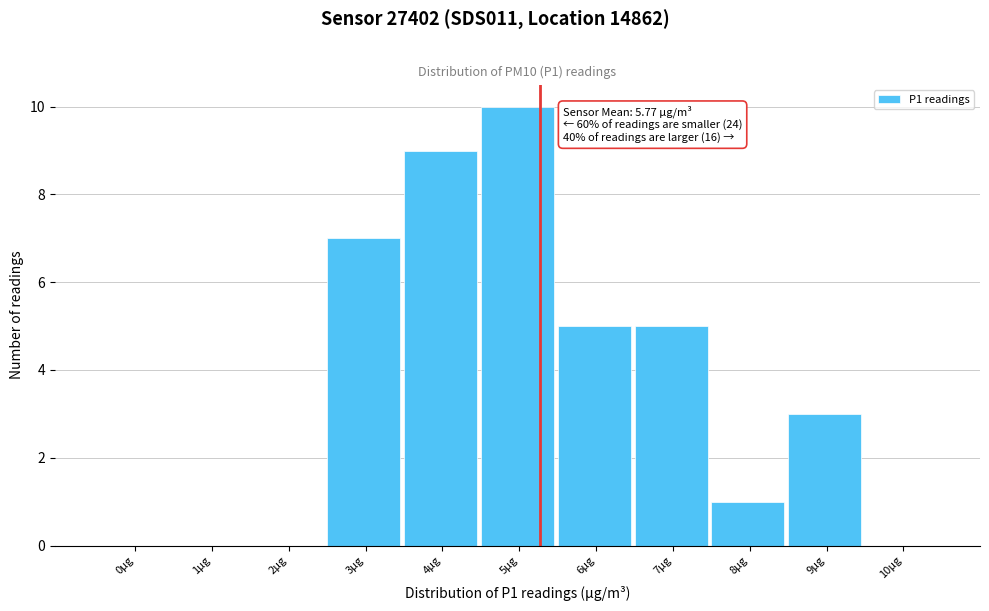

Reading left to right, extract all data points from this chart.

0µg=0	1µg=0	2µg=0	3µg=7	4µg=9	5µg=10	6µg=5	7µg=5	8µg=1	9µg=3	10µg=0